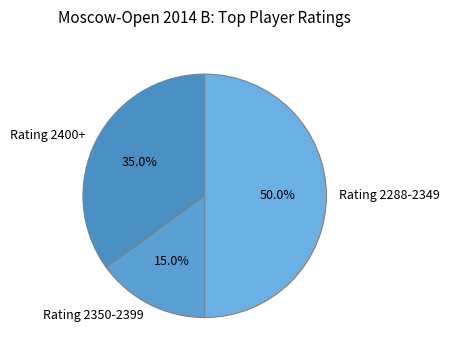

Which category has the smallest portion of the pie?

Rating 2350-2399